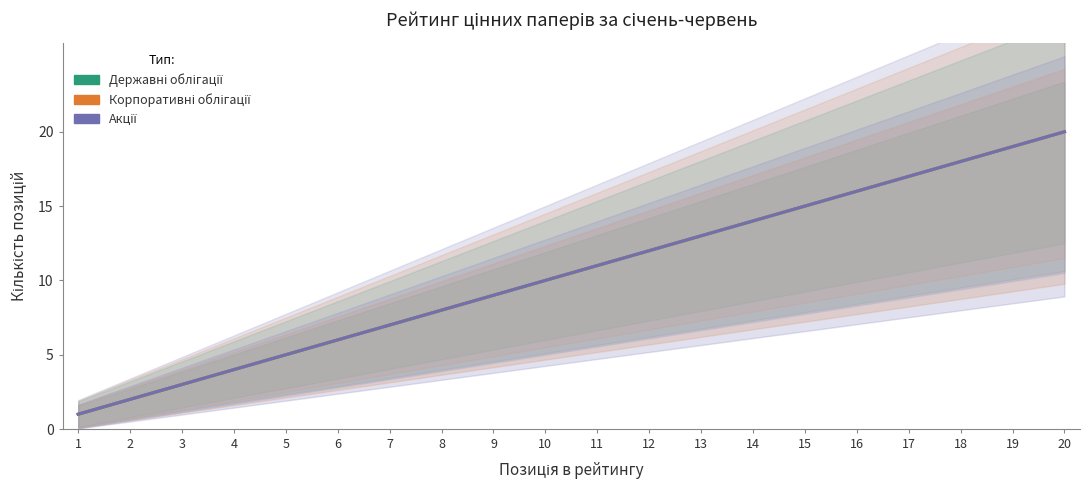

What is the difference between the second highest and minimum values in the Акції series?

18